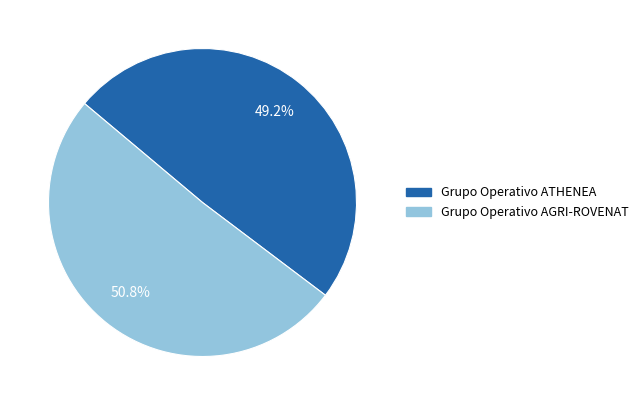

The Grupo Operativo AGRI-ROVENAT slice represents 64% of the pie. True or false?

False